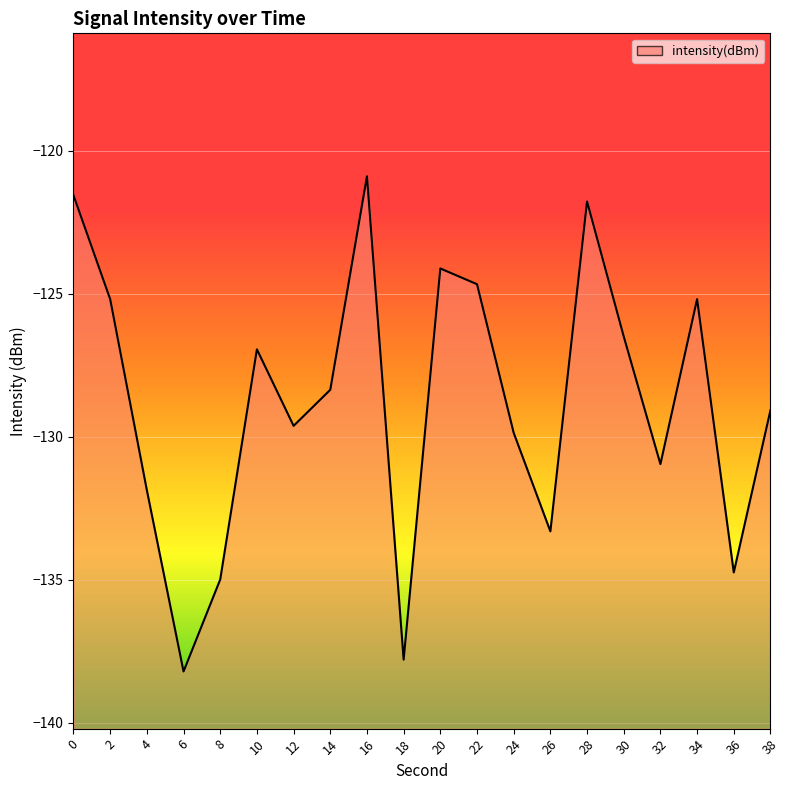

List the labels in order of value, smallest first.

6, 18, 8, 36, 26, 4, 32, 24, 12, 38, 14, 10, 30, 2, 34, 22, 20, 28, 0, 16